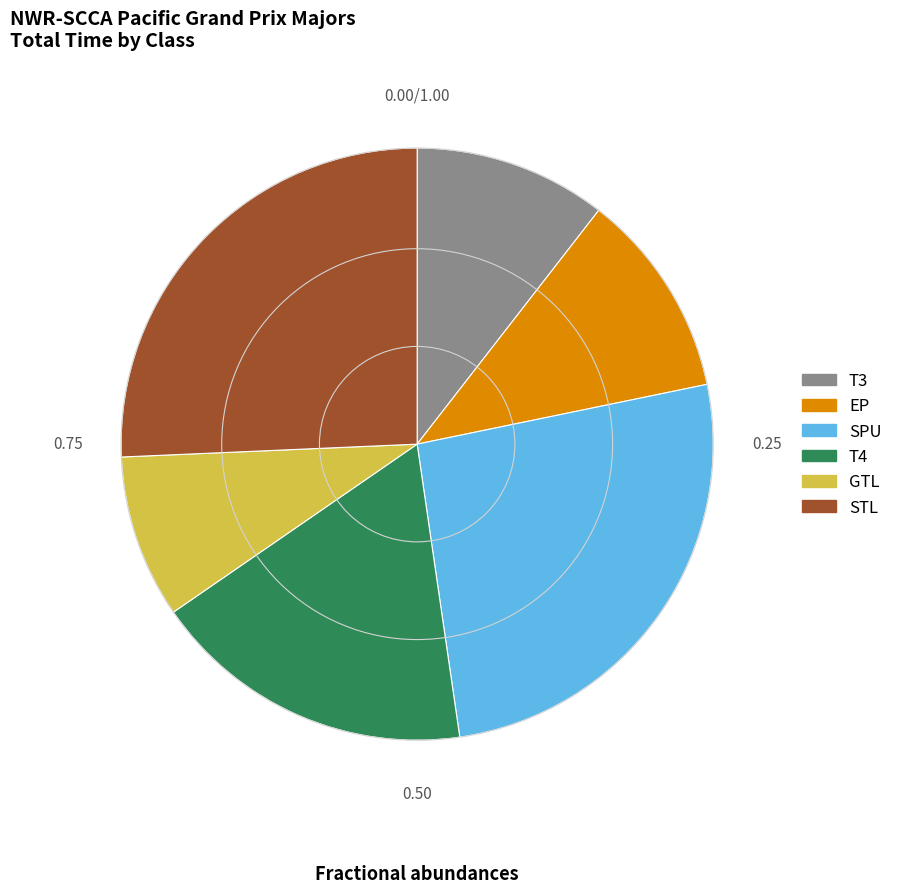

Approximately how many times larger is the value at T4 compared to STL?

0.7